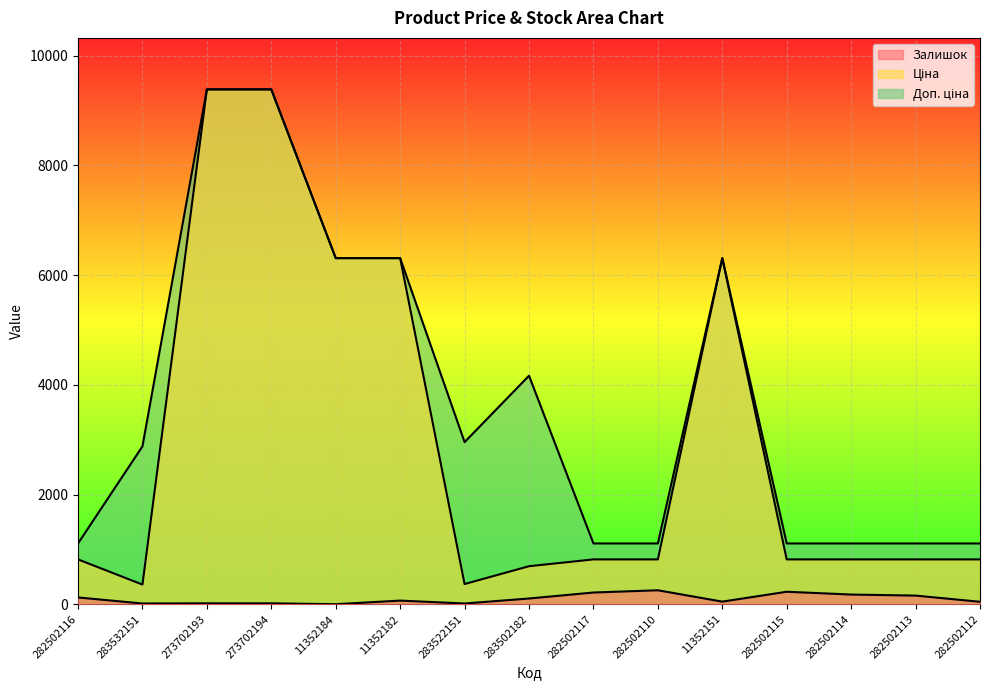

The Доп. ціна series shows 6308.8 at 11352151. True or false?

True